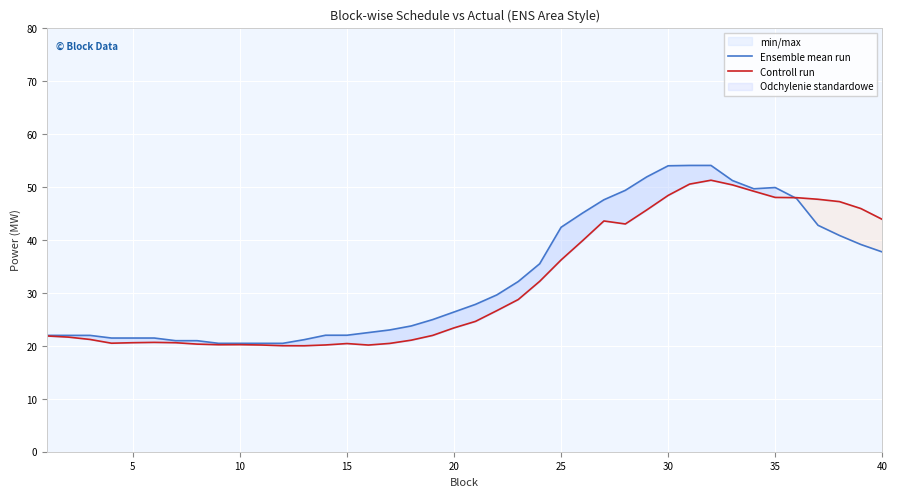

What is the lowest value of the Ensemble mean run series?

20.5